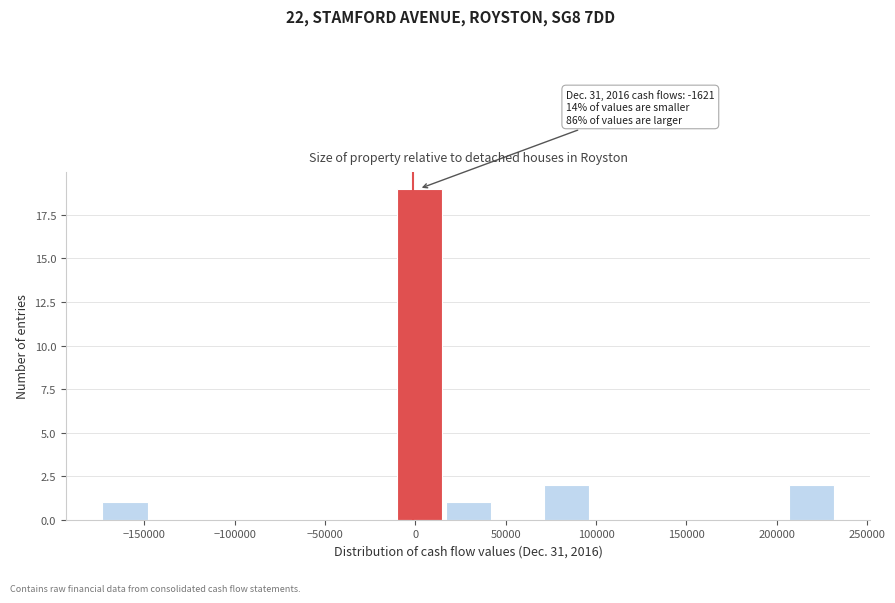

Over which range of the x-axis is the bar tallest?

-10000 to 15000